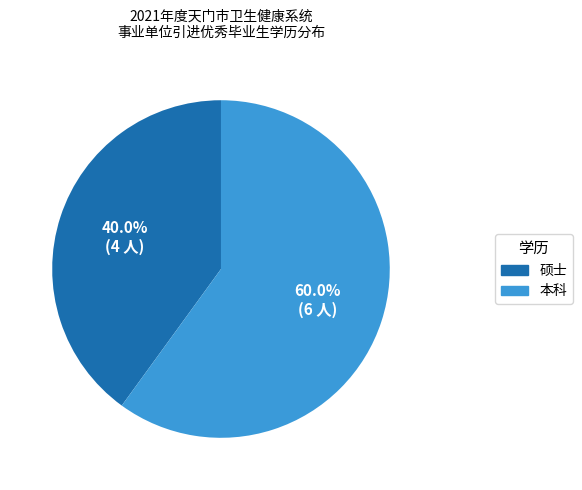

Is there any slice that represents more than half of the pie?

Yes